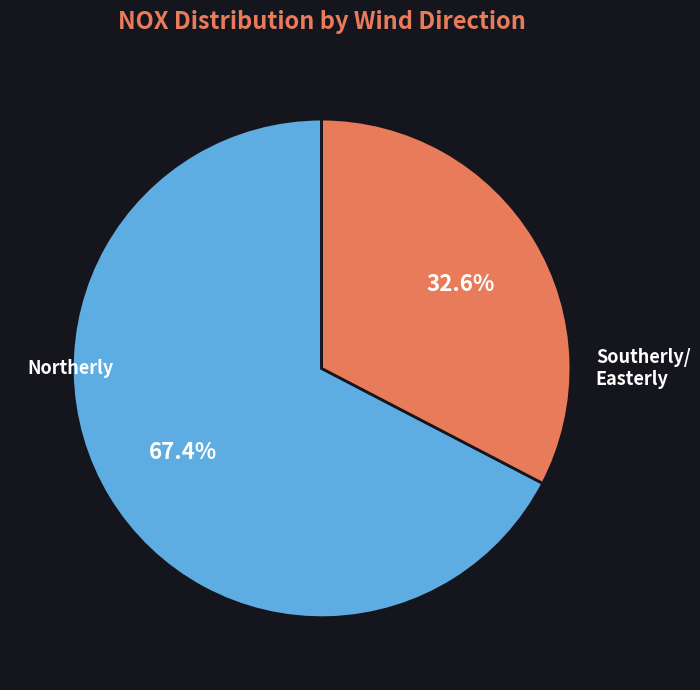

Is there a majority slice in this chart?

Yes